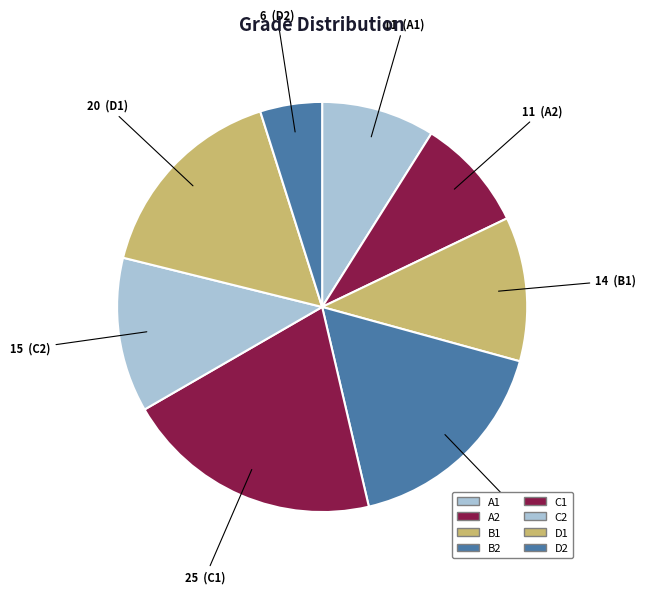

Is it true that D1 is 5% of the pie?

False